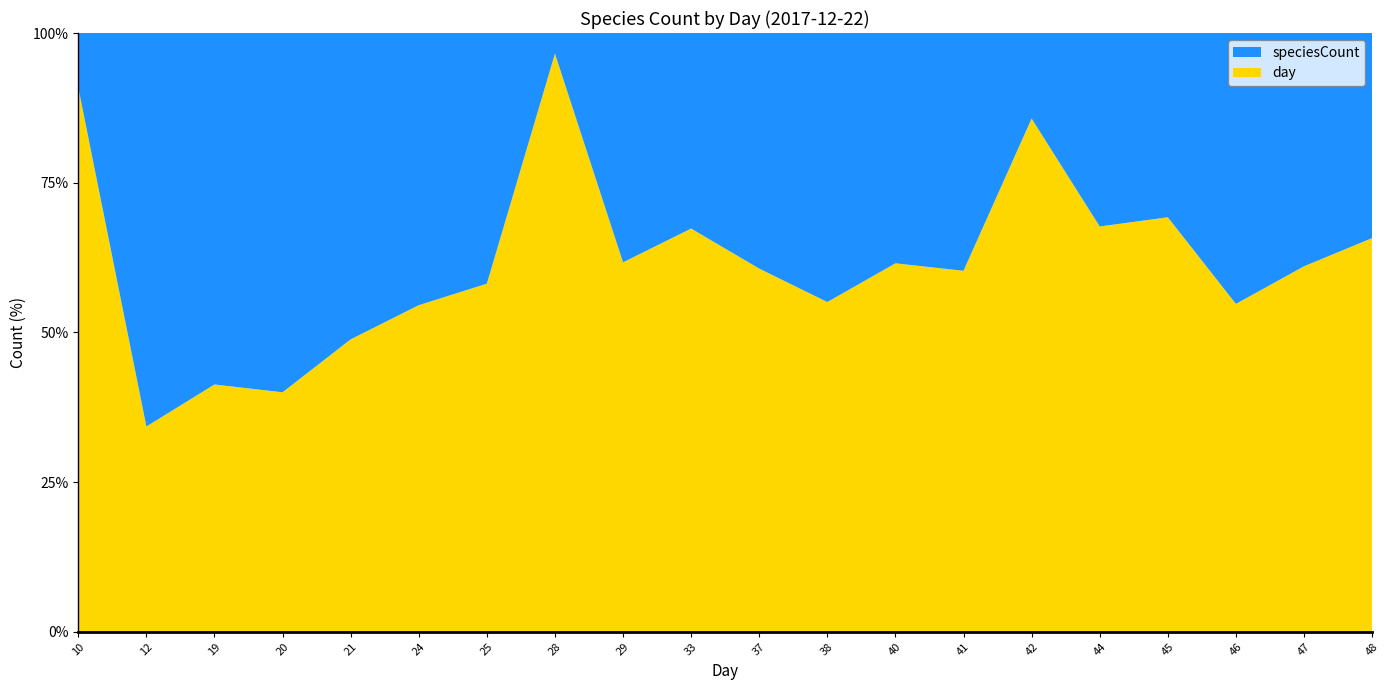

Reading left to right, transcribe all the data shown in this chart.

day: 10=10	12=12	19=19	20=20	21=21	24=24	25=25	28=28	29=29	33=33	37=37	38=38	40=40	41=41	42=42	44=44	45=45	46=46	47=47	48=48
speciesCount: 10=1	12=23	19=27	20=30	21=22	24=20	25=18	28=1	29=18	33=16	37=24	38=31	40=25	41=27	42=7	44=21	45=20	46=38	47=30	48=25